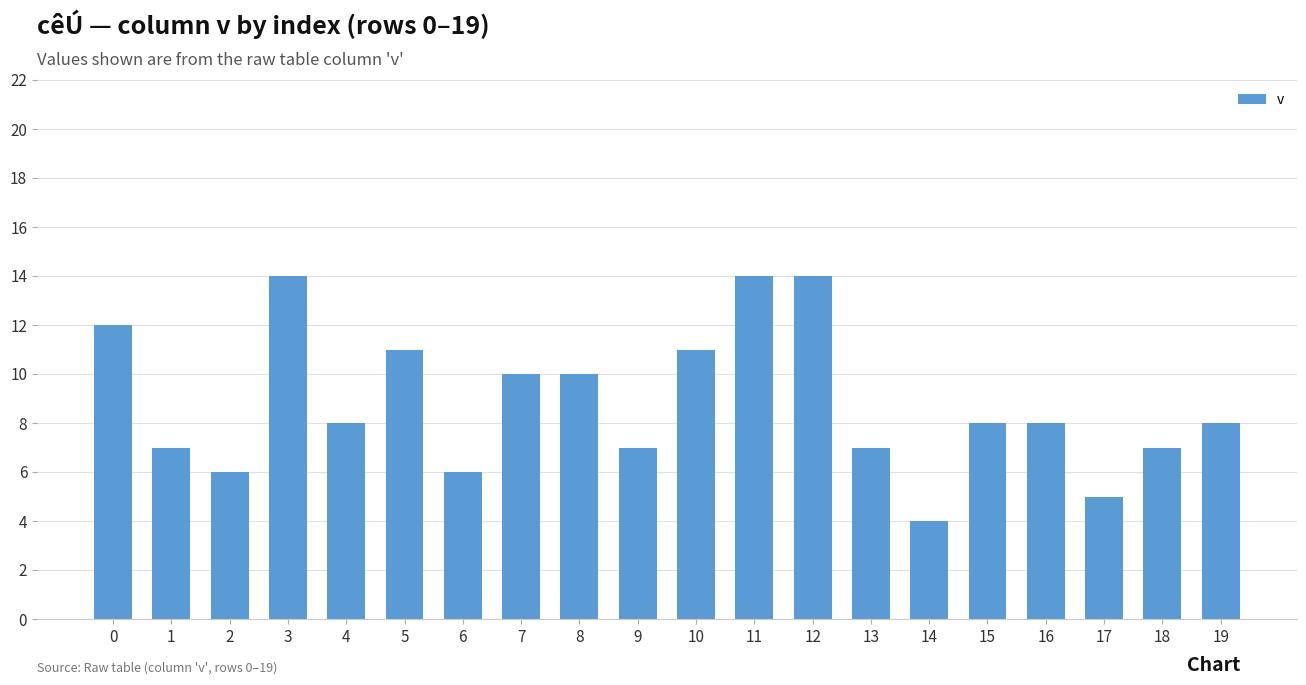

True or false: the data shows 14 at 11.

True